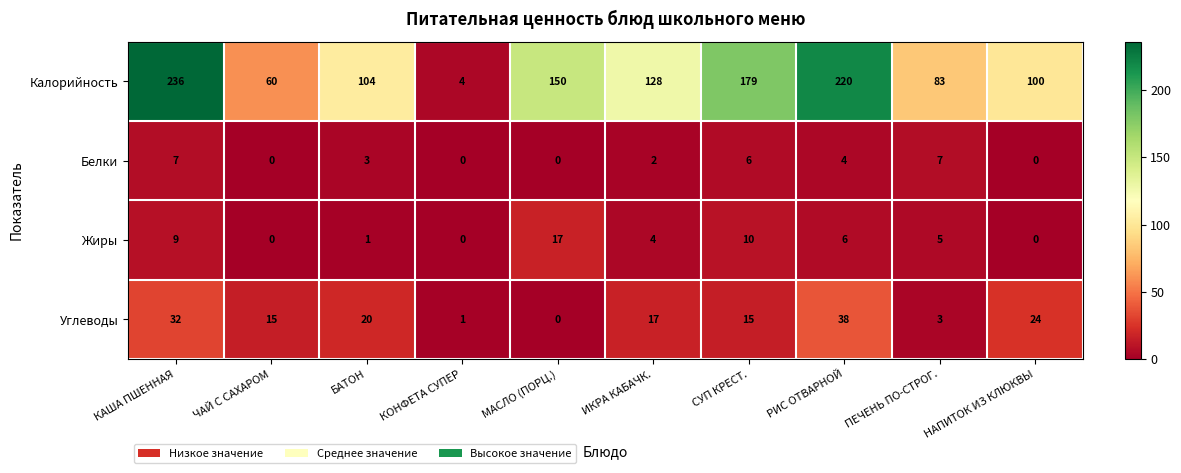

List the series in order of their peak value, highest first.

Калорийность, Углеводы, Жиры, Белки